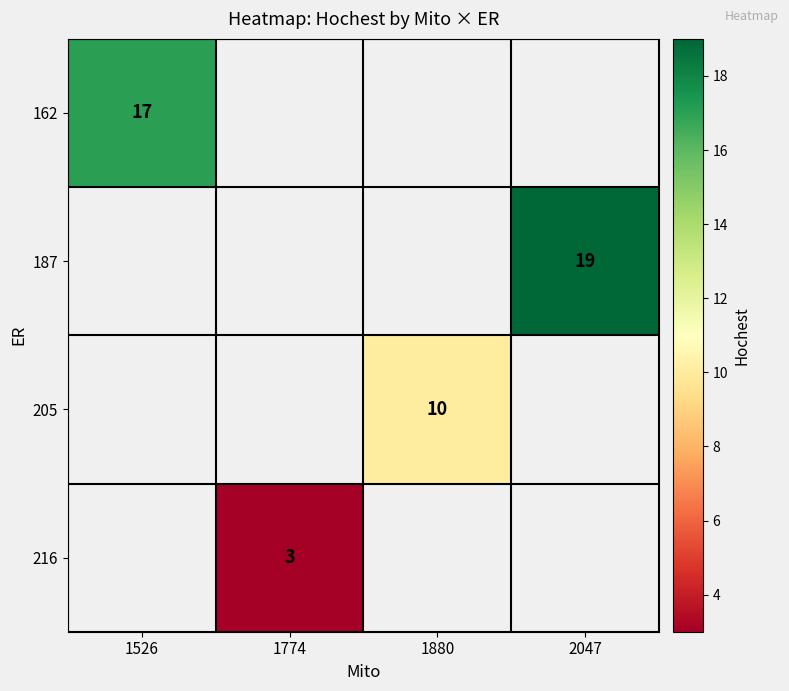

Which series has the largest range (max minus min)?

162